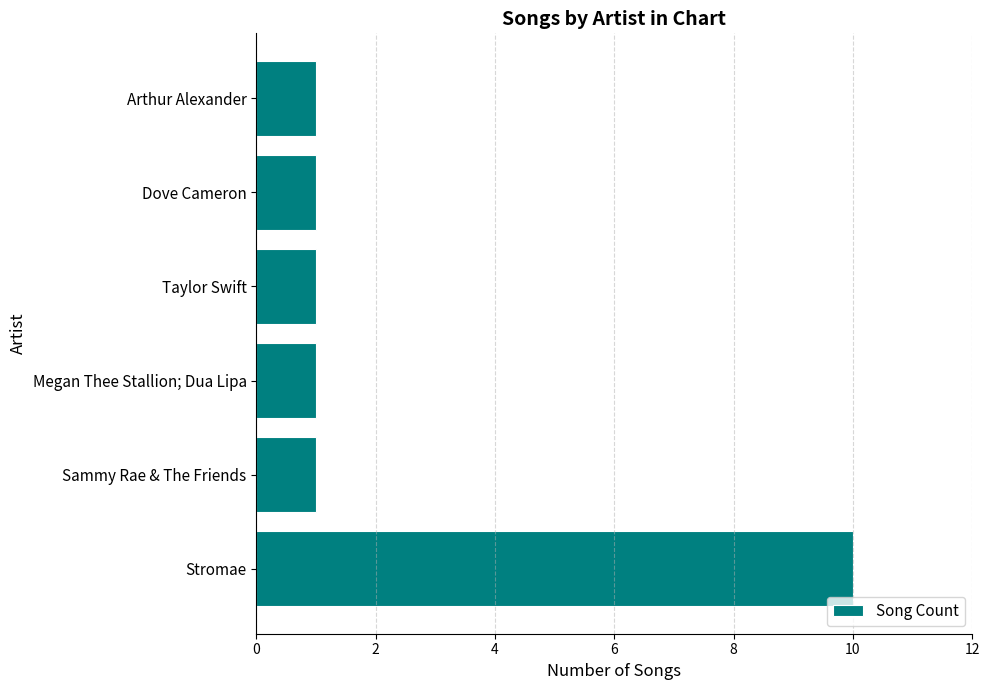

The chart shows a value of 0 at Sammy Rae & The Friends. True or false?

False